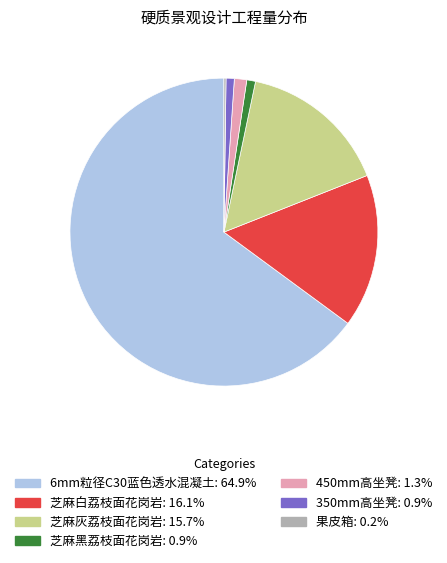

Does 芝麻白荔枝面花岗岩 account for over 50% of the chart?

No